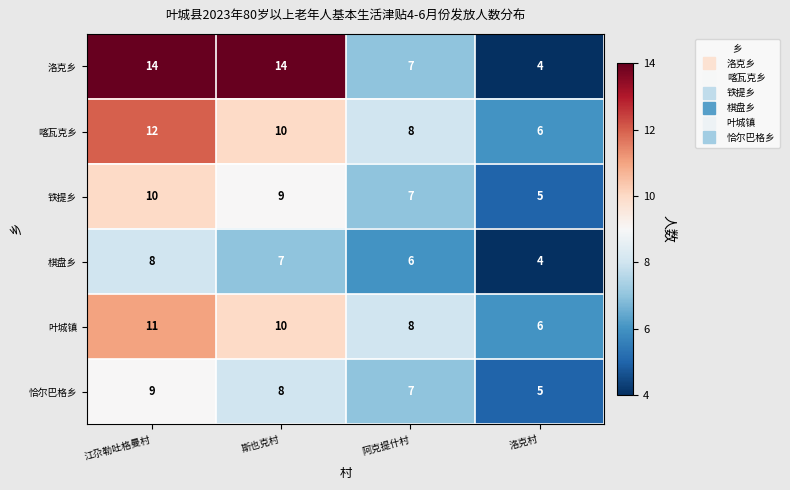

What is the sum of the 恰尔巴格乡 values at 阿克提什村 and 斯也克村?

15